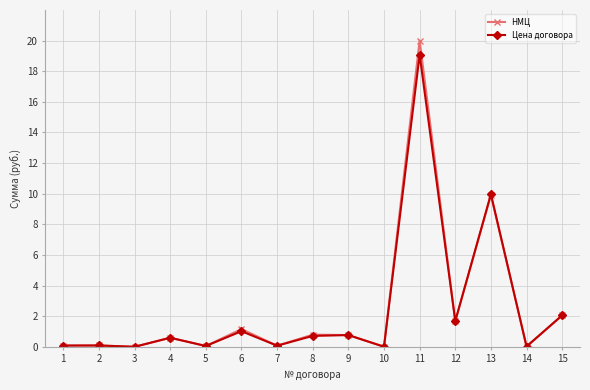

What is the difference between the НМЦ values at 5 and 6?

1.1